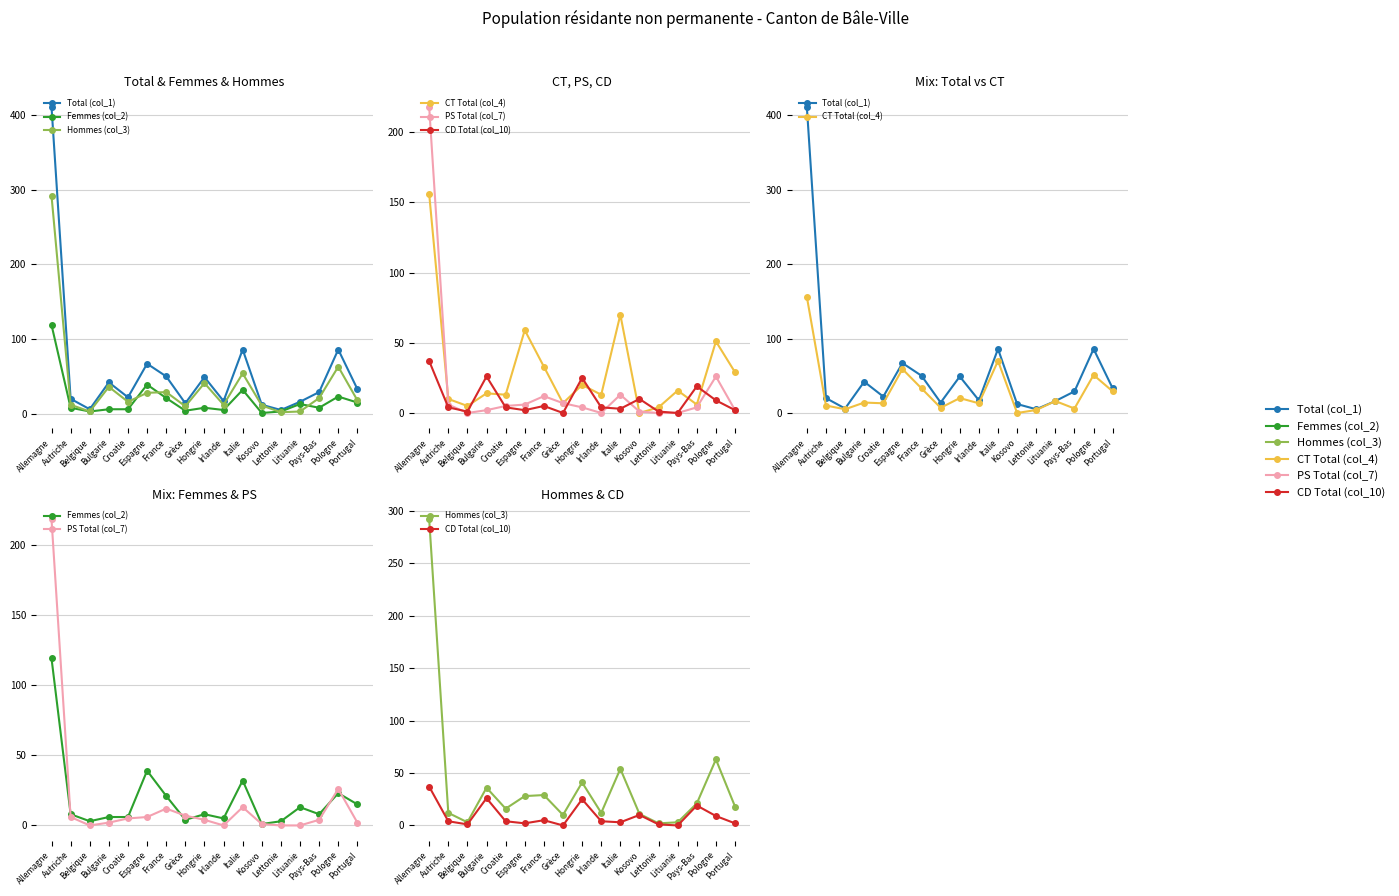

What are all the series names shown in the legend?

Total (col_1), Femmes (col_2), Hommes (col_3), CT Total (col_4), PS Total (col_7), CD Total (col_10)